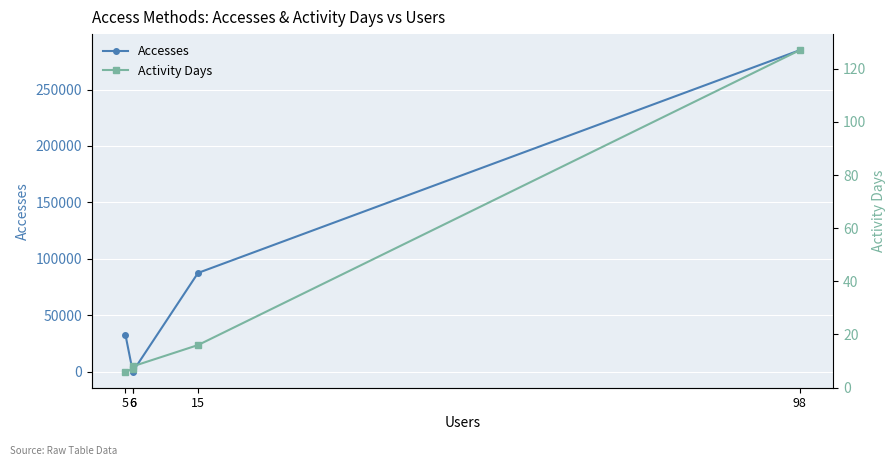

What is the value of the Activity Days point at the 4th from the left?

16